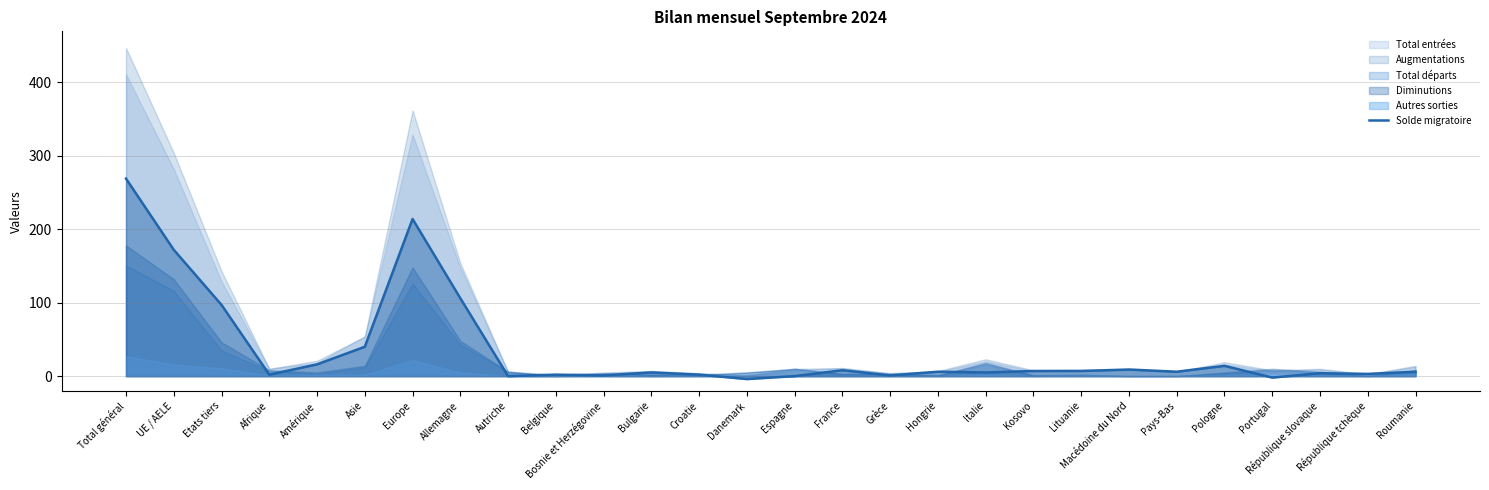

The Solde migratoire series shows 81 at Europe. True or false?

False